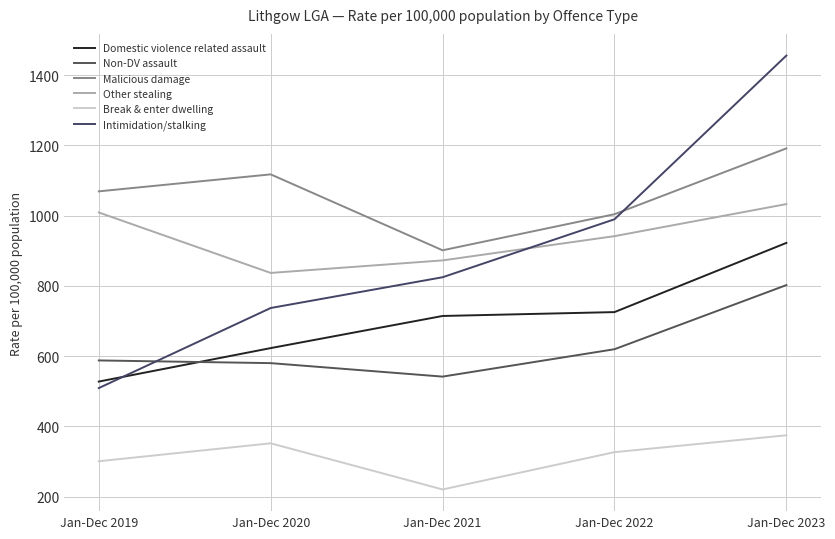

How many interior local valleys does the Malicious damage series have?

1